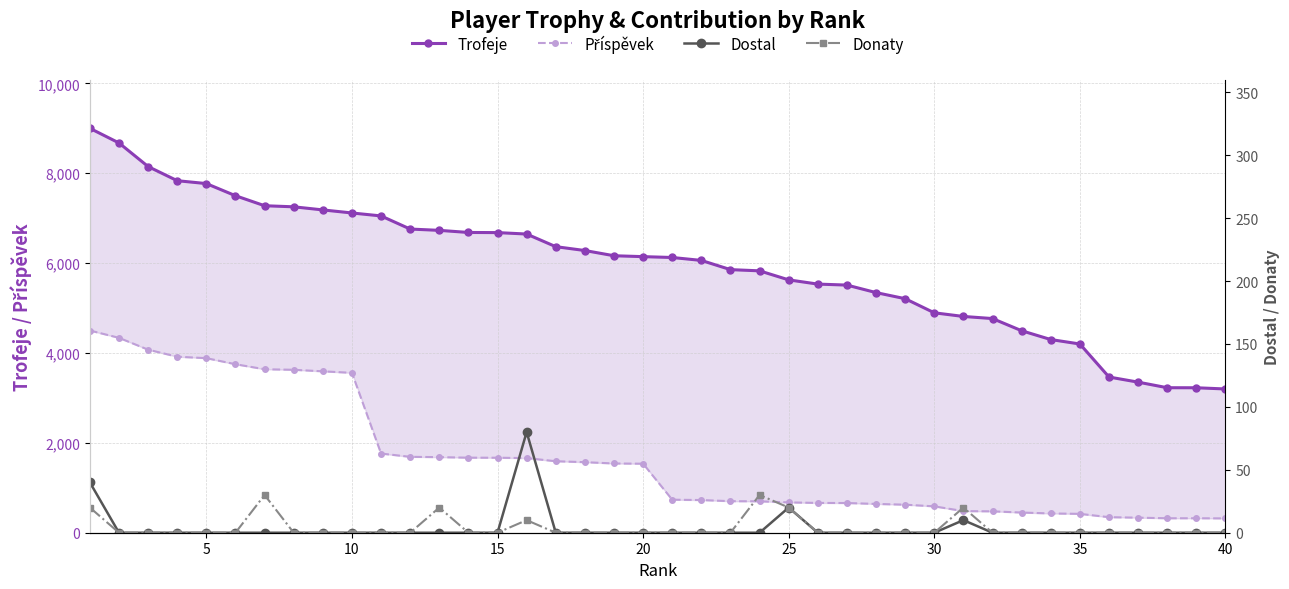

Reading left to right, list all the values displayed in this chart.

Trofeje: 9000	8674	8149	7834	7770	7500	7277	7253	7184	7116	7050	6758	6729	6682	6679	6647	6366	6280	6164	6144	6125	6060	5855	5828	5627	5533	5511	5344	5208	4894	4813	4766	4495	4299	4200	3465	3351	3227	3226	3199
Příspěvek: 4500	4337	4074	3917	3885	3750	3638	3626	3592	3558	1762	1689	1682	1670	1669	1661	1591	1570	1541	1536	735	727	702	699	675	663	661	641	624	587	481	476	449	429	420	346	335	322	322	319
Dostal: 40	0	0	0	0	0	0	0	0	0	0	0	0	0	0	80	0	0	0	0	0	0	0	0	20	0	0	0	0	0	10	0	0	0	0	0	0	0	0	0
Donaty: 20	0	0	0	0	0	30	0	0	0	0	0	20	0	0	10	0	0	0	0	0	0	0	30	20	0	0	0	0	0	20	0	0	0	0	0	0	0	0	0